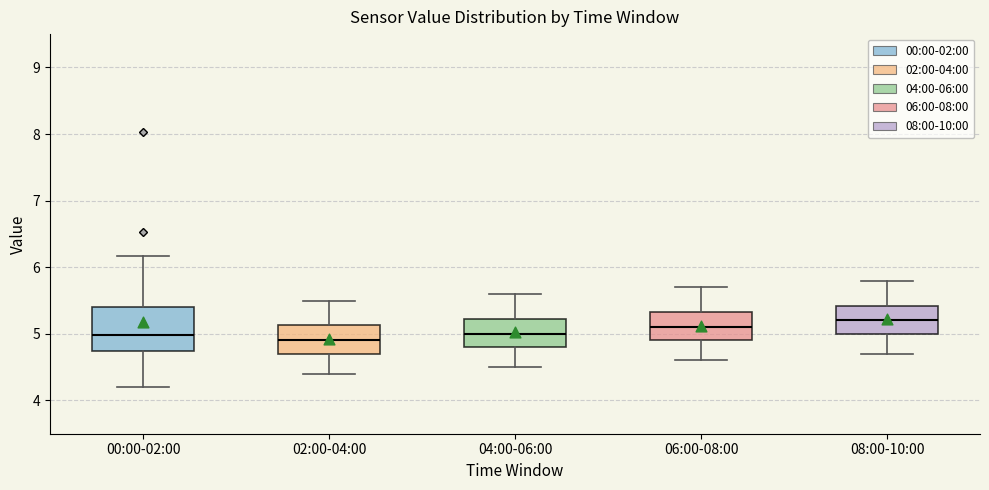

Where is the lower edge of the box for 08:00-10:00 on the y-axis? The values are not printed on the chart, so give them approximately, as read against the axis.

5.0